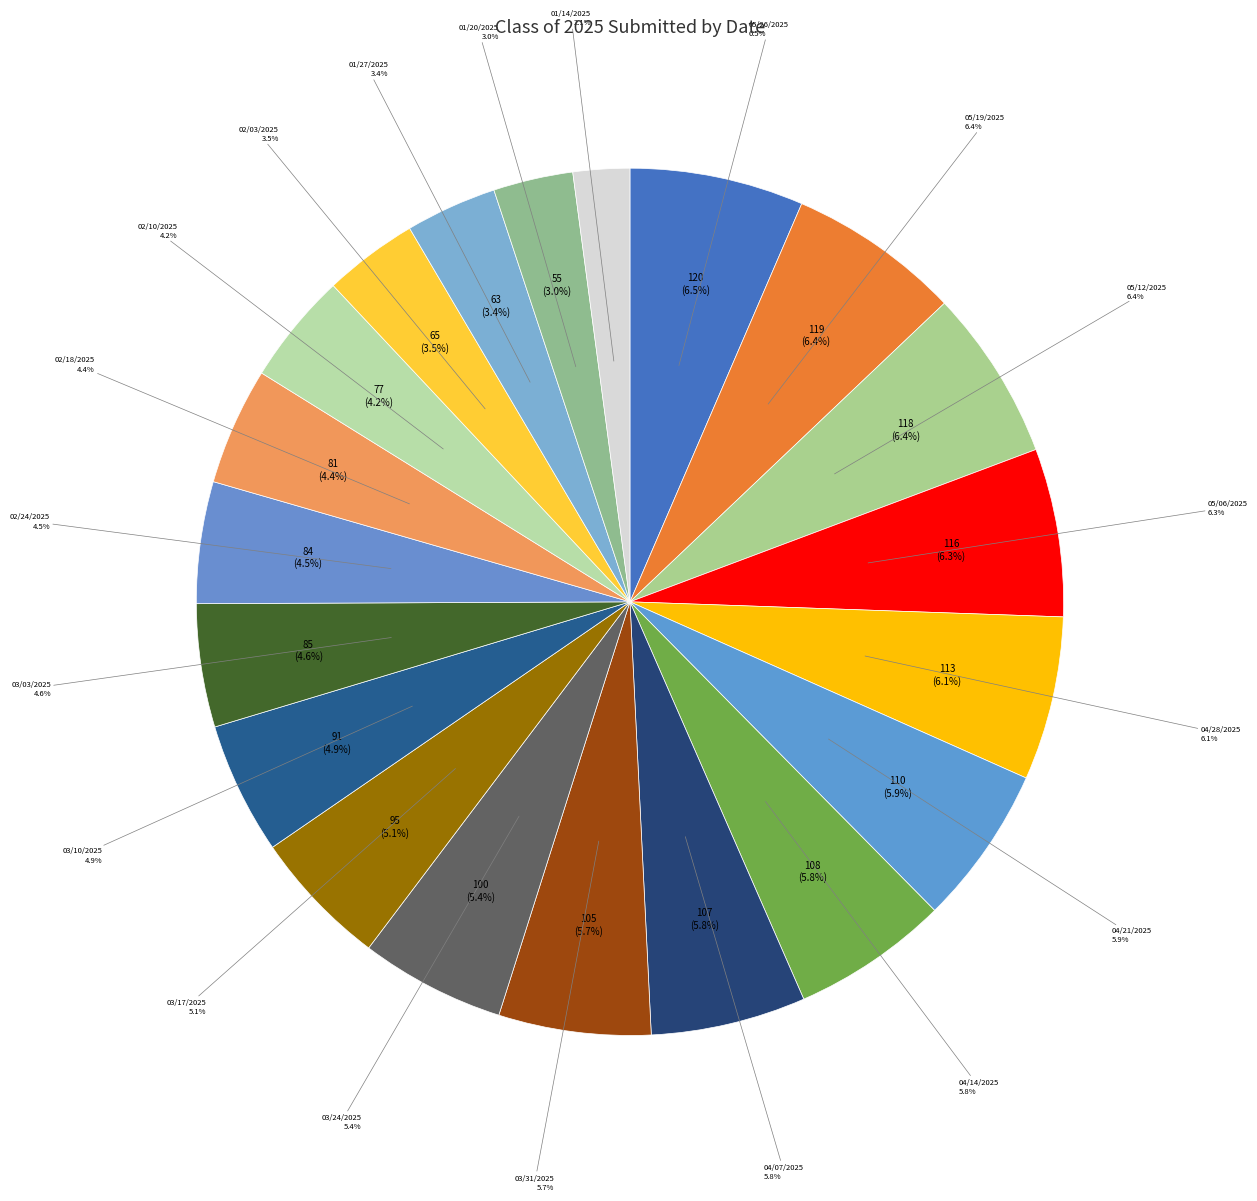

To the nearest percent, what portion does 02/24/2025 represent?

5%